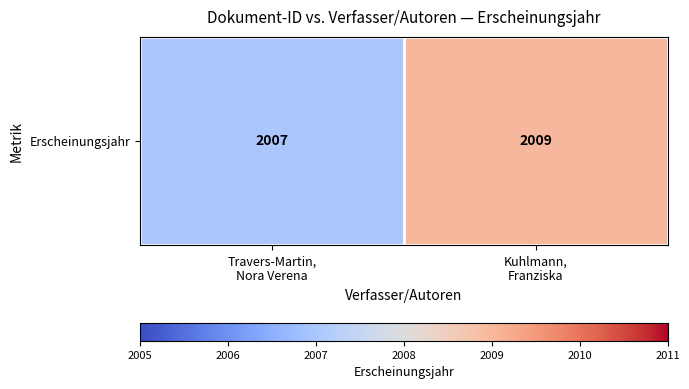

Which category has the highest value across all series?

Kuhlmann,
Franziska